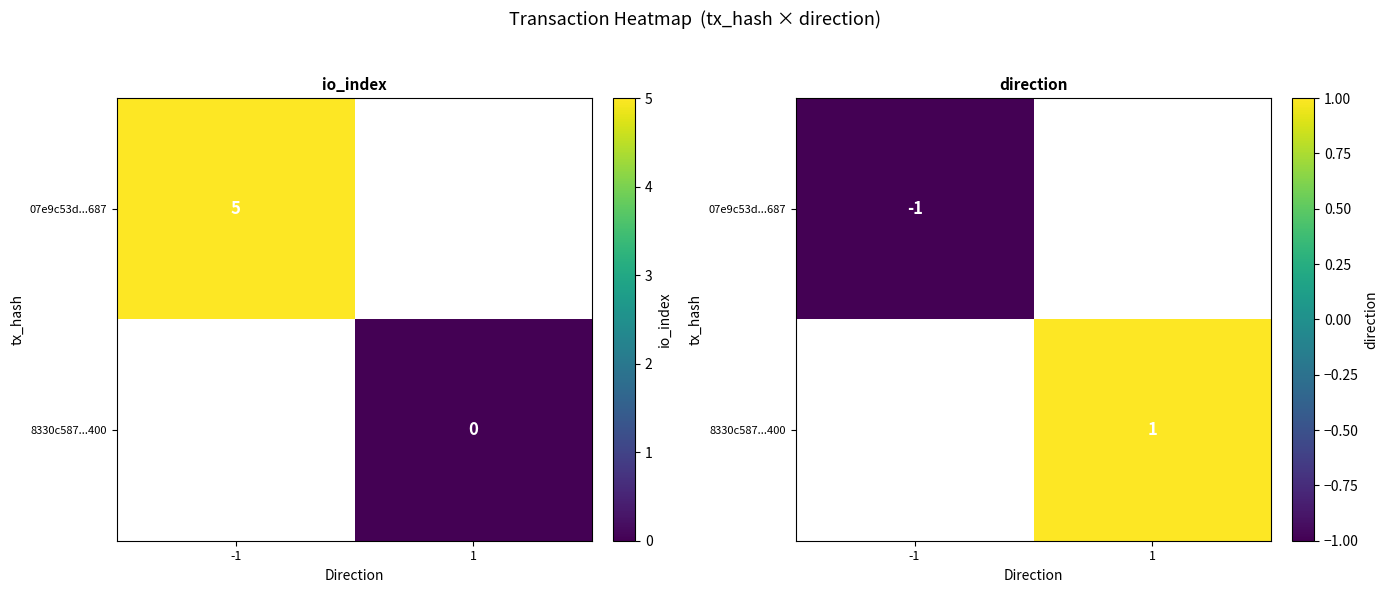

Which has a higher value, 1 or -1?

-1